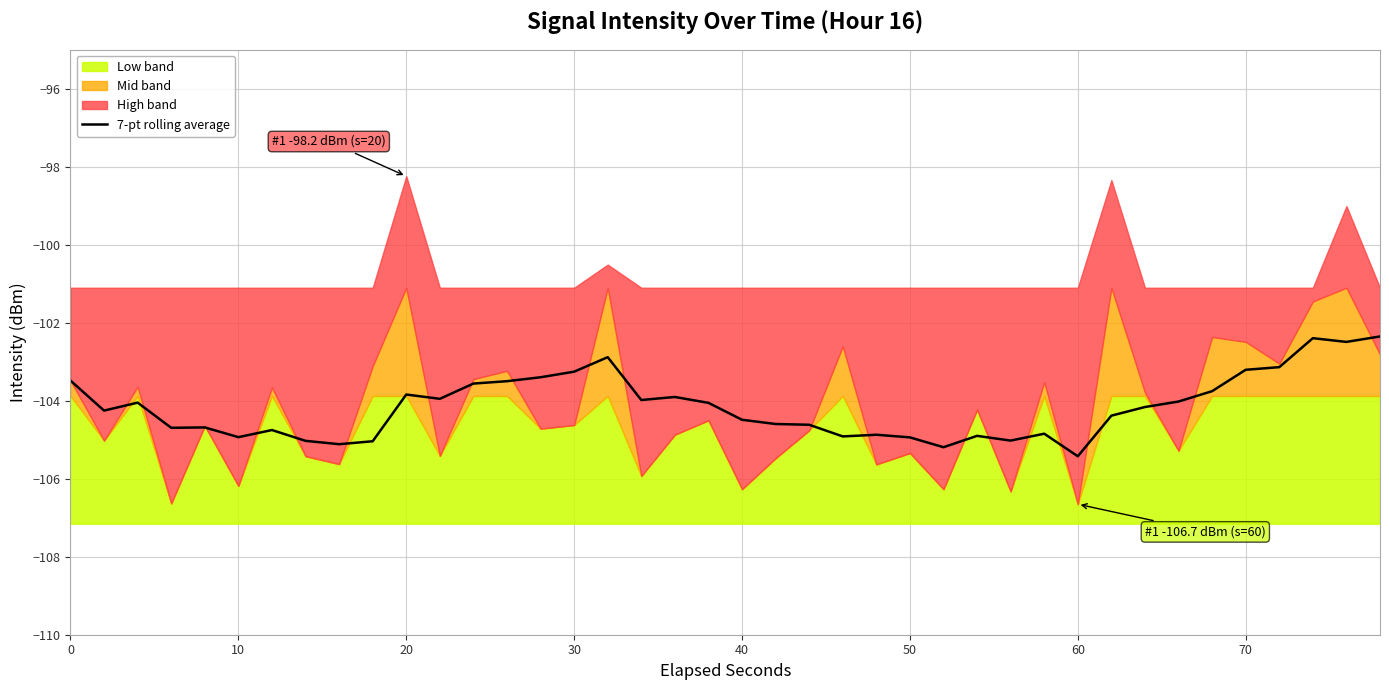

What is the minimum value for 7-pt rolling average?

-105.4